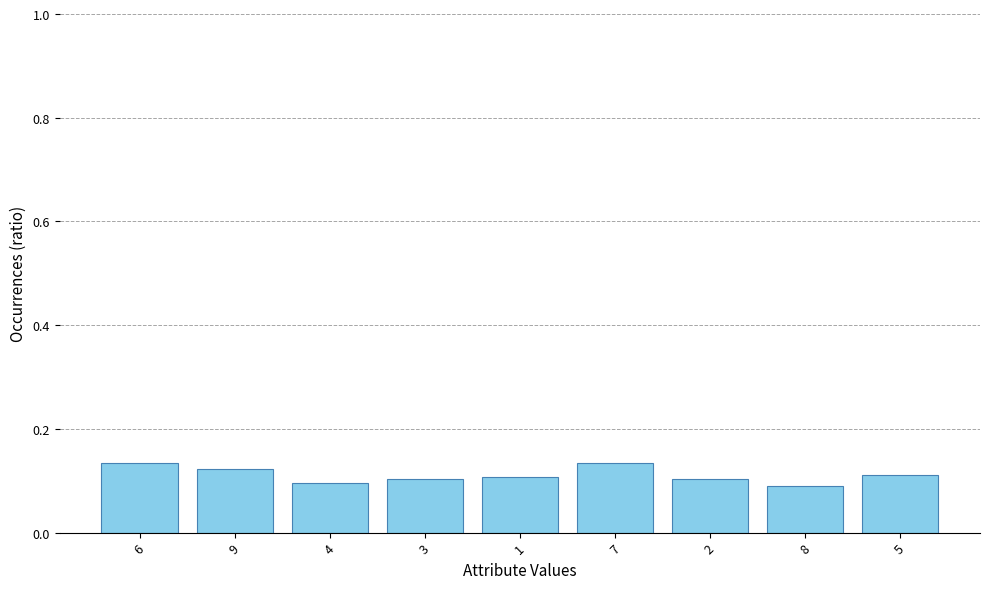

True or false: the data shows 0.1 at 5.

True